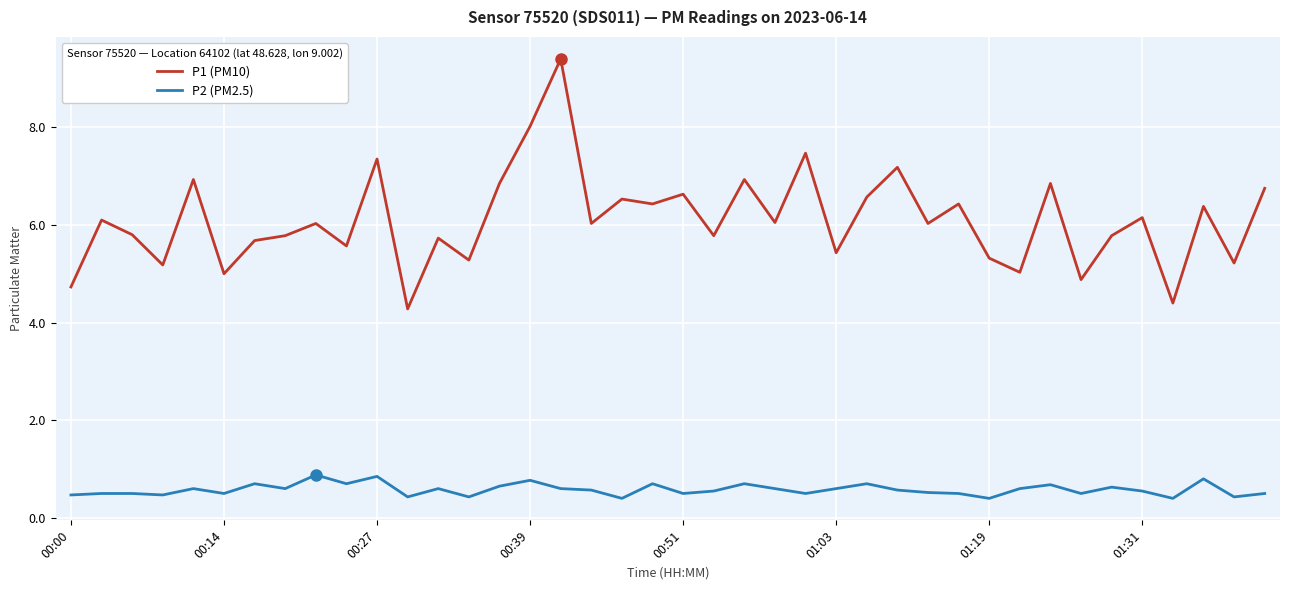

True or false: P2 (PM2.5) and P1 (PM10) intersect in this chart.

False